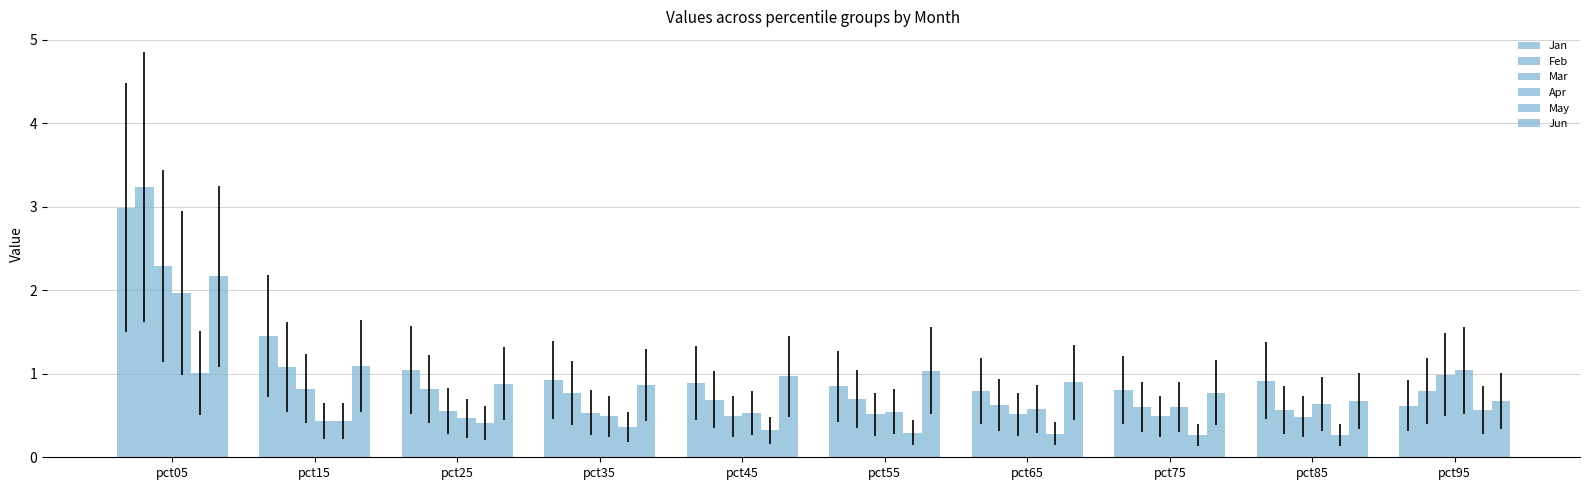

What is the value of the Mar bar at the 1st from the left?

2.3